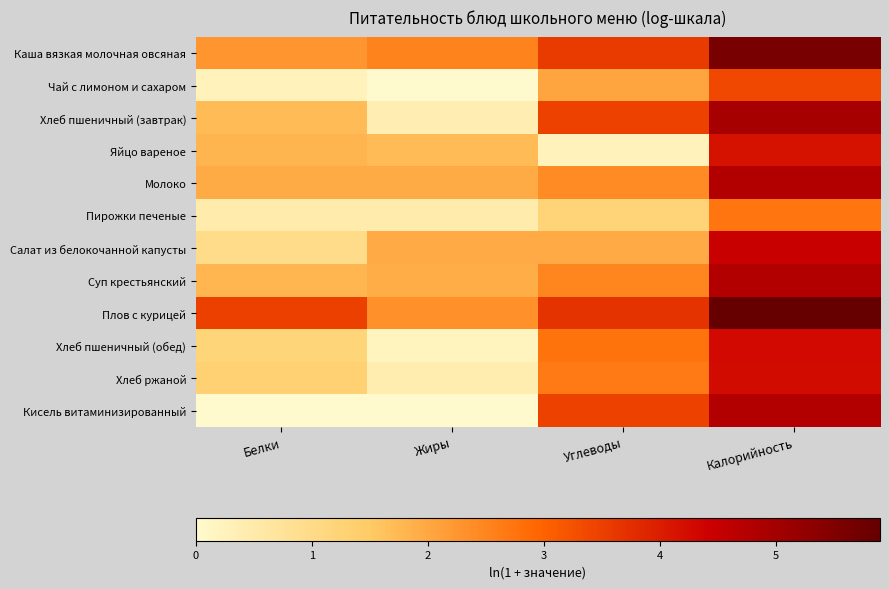

Which series has the largest total across all categories?

Плов с курицей